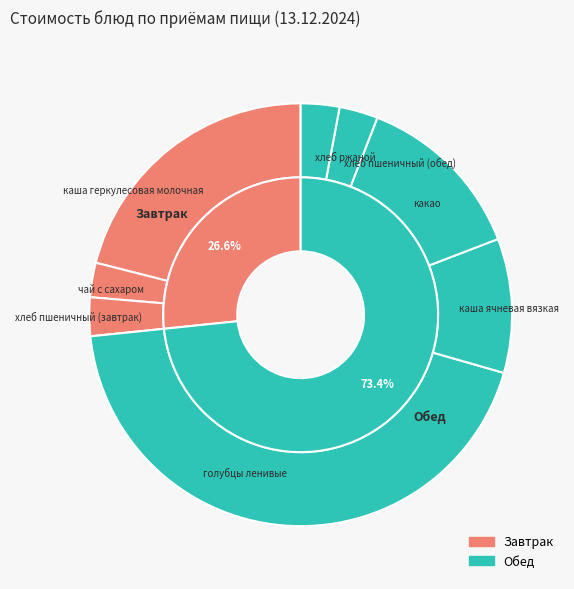

How many slices are in this pie chart?

8